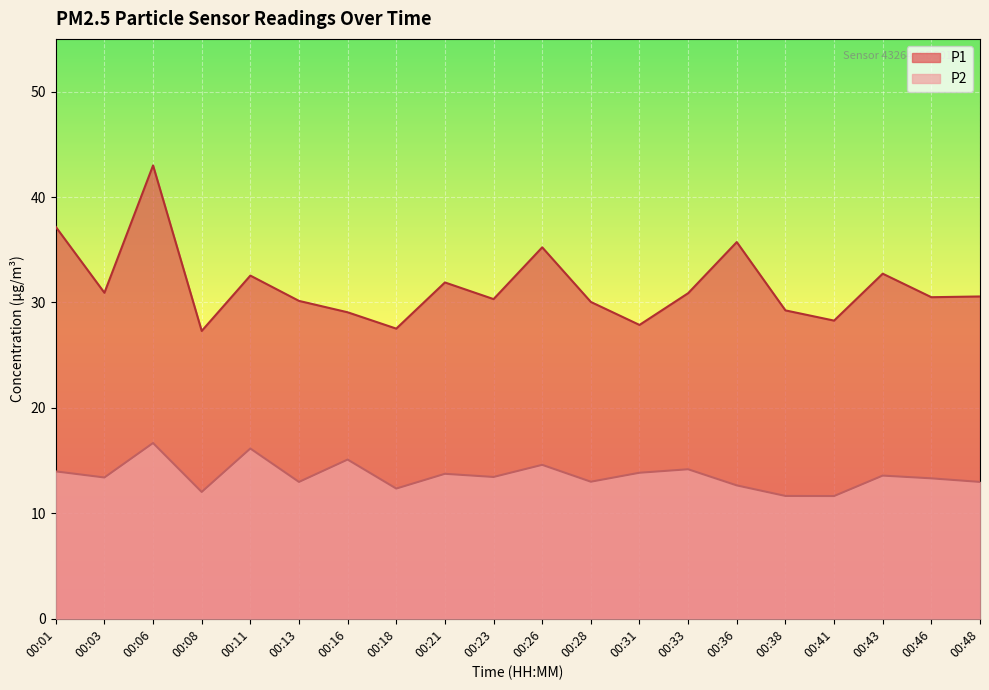

In P1, how many points are higher than both neighbors (excluding endpoints)?

6